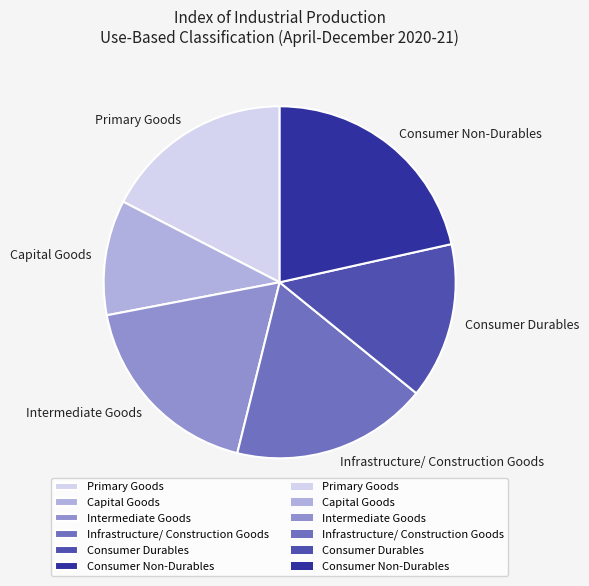

Which category has the smallest portion of the pie?

Capital Goods